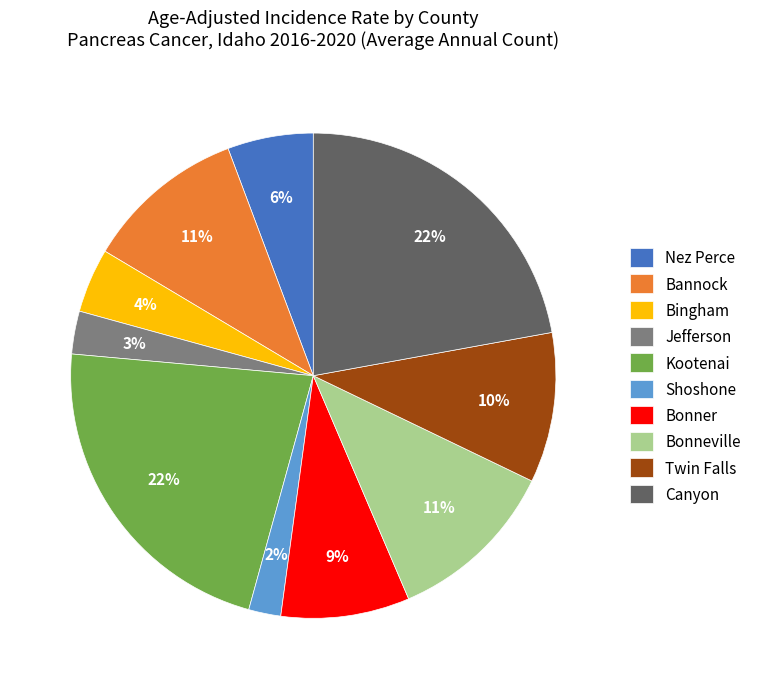

Combined, do Twin Falls and Bonneville account for over 50%?

No